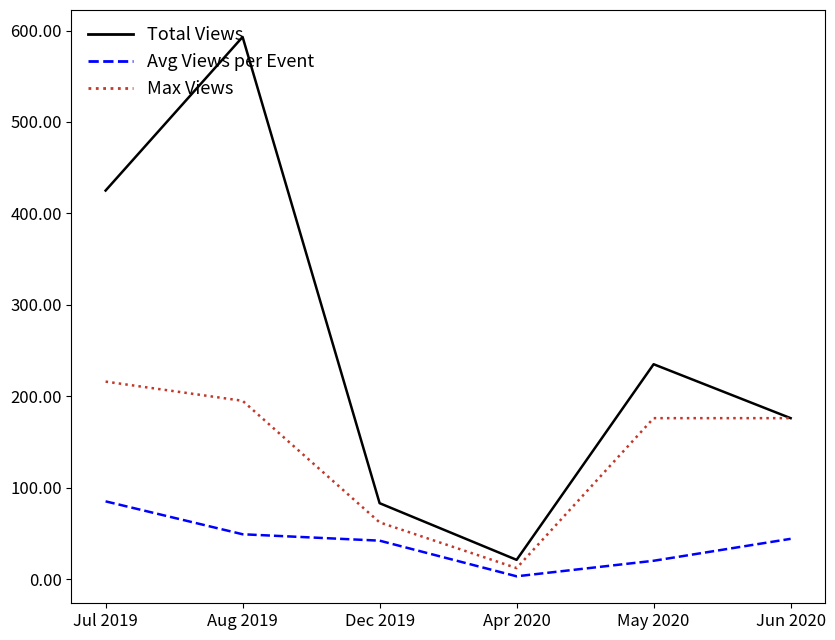

The value of Max Views at Dec 2019 is 27. True or false?

False